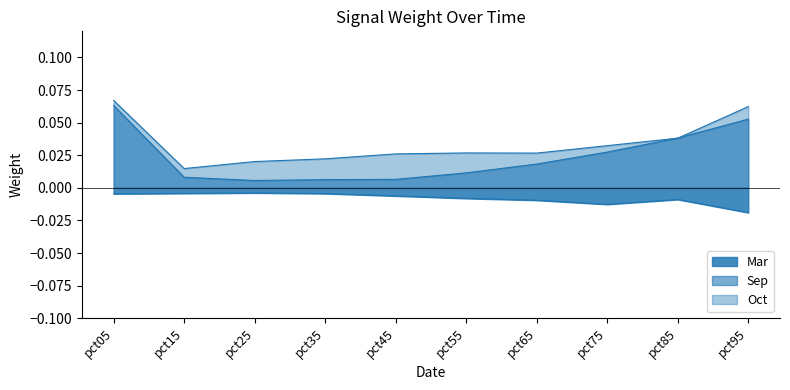

How many lines are shown in the chart?

3